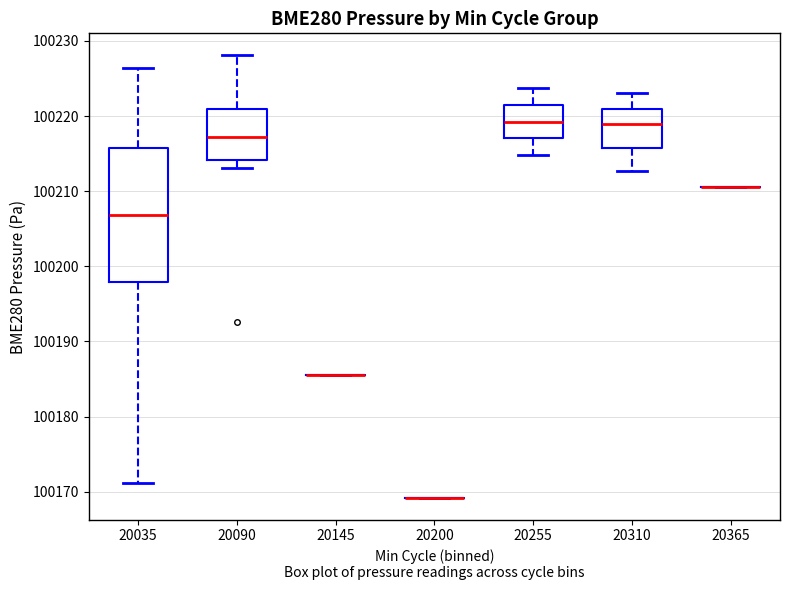

Reading left to right, read every box against the y-axis: the position of its median line, the range the box covers, and the ends of its whiskers. The values are not printed on the chart, so give them approximately, as read against the axis.

20035: median 100207, box 100198 to 100216, whiskers 100171 to 100226
20090: median 100217, box 100214 to 100221, whiskers 100213 to 100228
20145: box collapsed to a line at 100186, whiskers 100186 to 100186
20200: box collapsed to a line at 100169, whiskers 100169 to 100169
20255: median 100219, box 100217 to 100222, whiskers 100215 to 100224
20310: median 100219, box 100216 to 100221, whiskers 100213 to 100223
20365: box collapsed to a line at 100211, whiskers 100211 to 100211